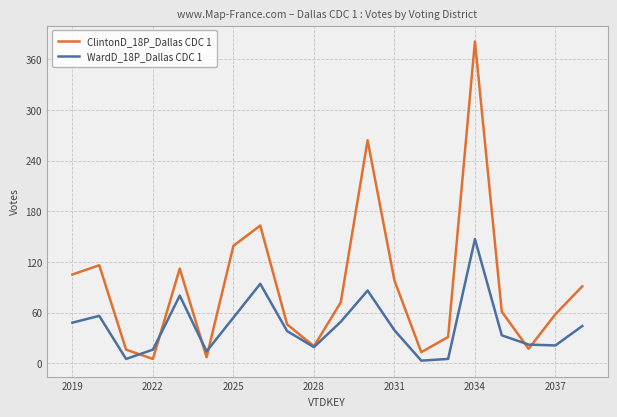

Which series has the widest spread of values?

ClintonD_18P_Dallas CDC 1